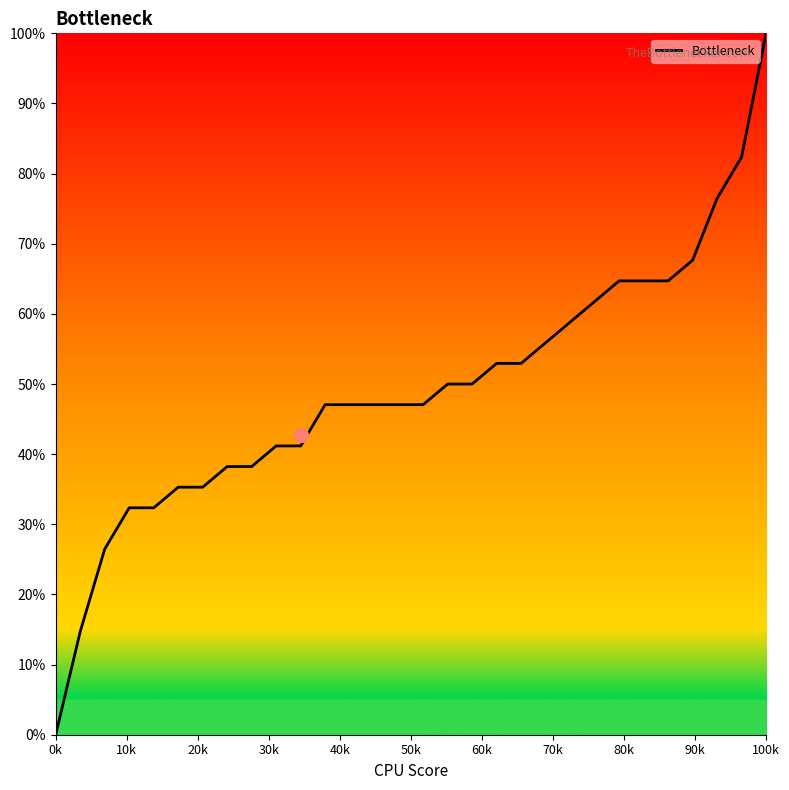

What is the greatest value displayed?

100.0